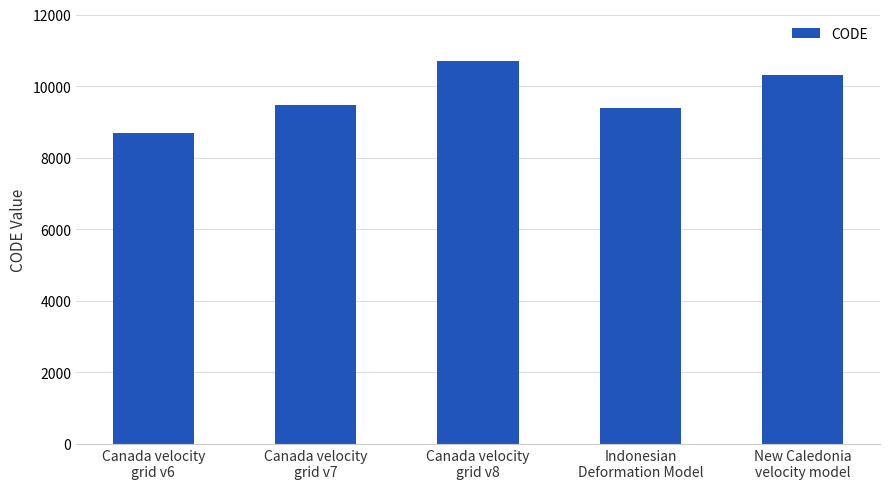

How many data points are less than 9483?

2